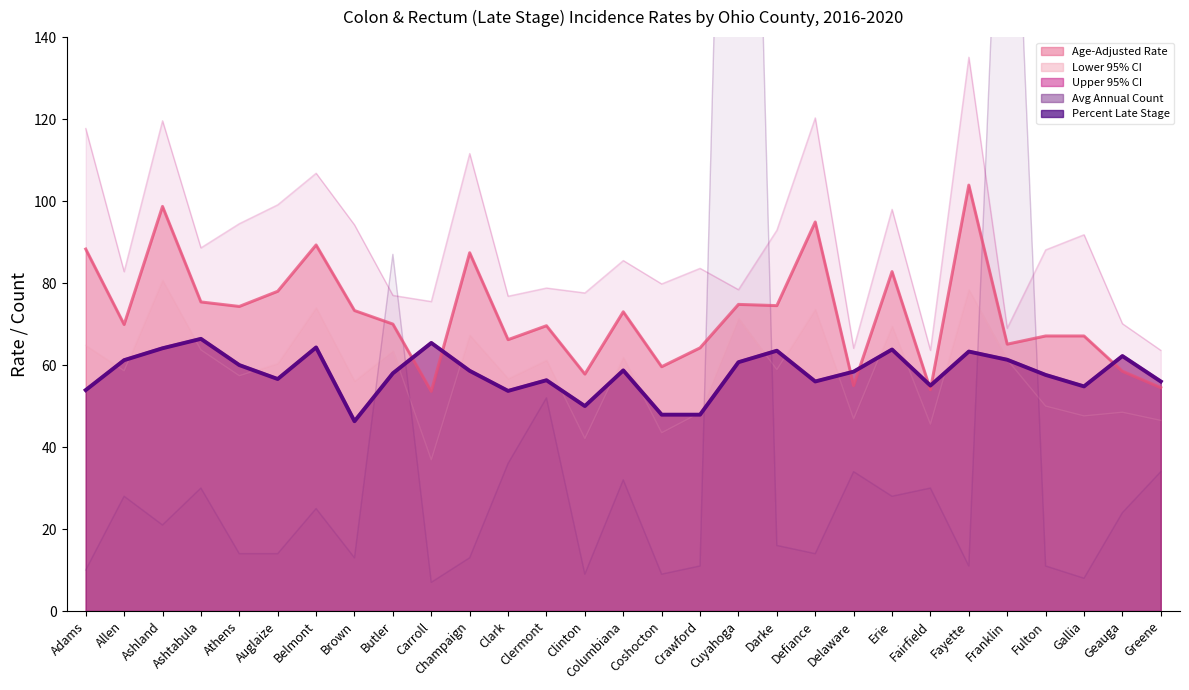

True or false: Percent Late Stage and Age-Adjusted Rate cross at least once.

True